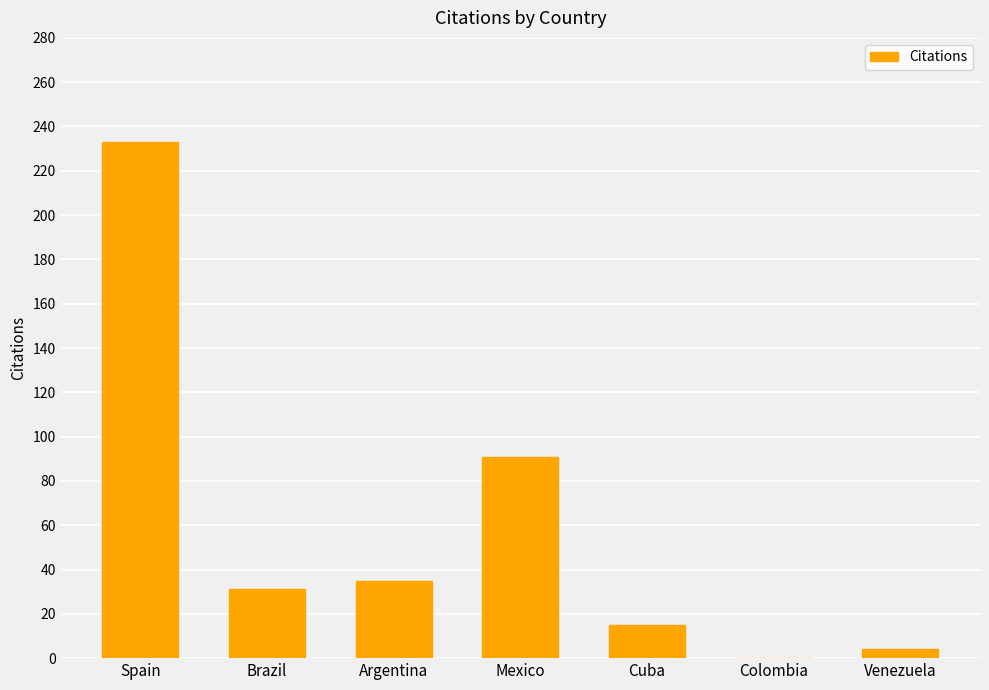

How many distinct data groups are displayed?

1